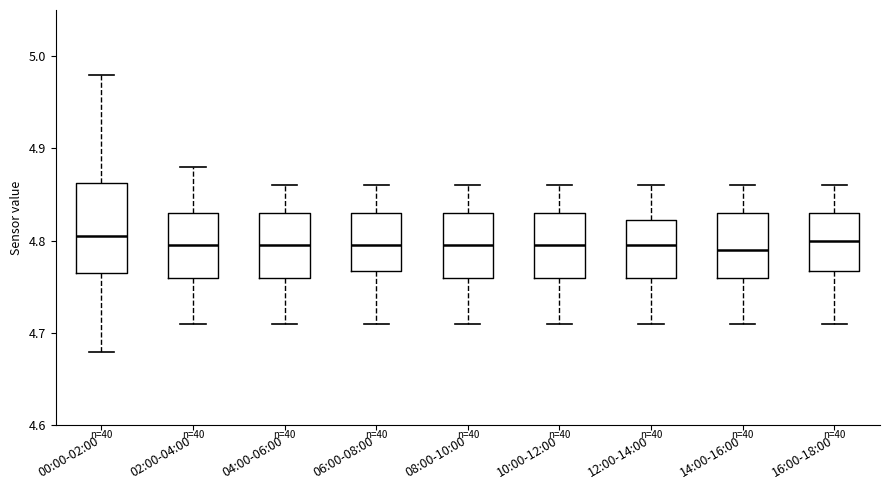

Which box is the tallest, from its lower edge to its upper edge?

00:00-02:00